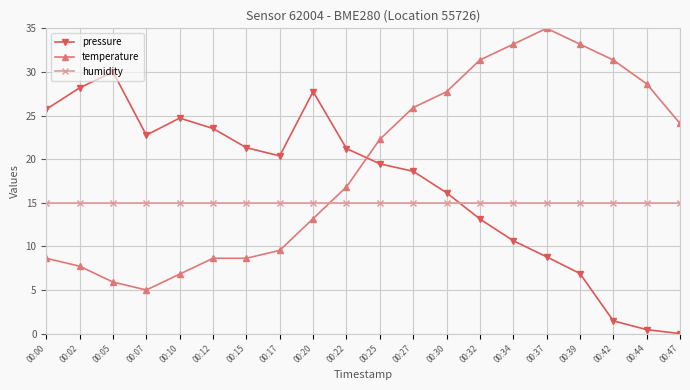

True or false: temperature has more than 0 points higher than both neighbors.

True